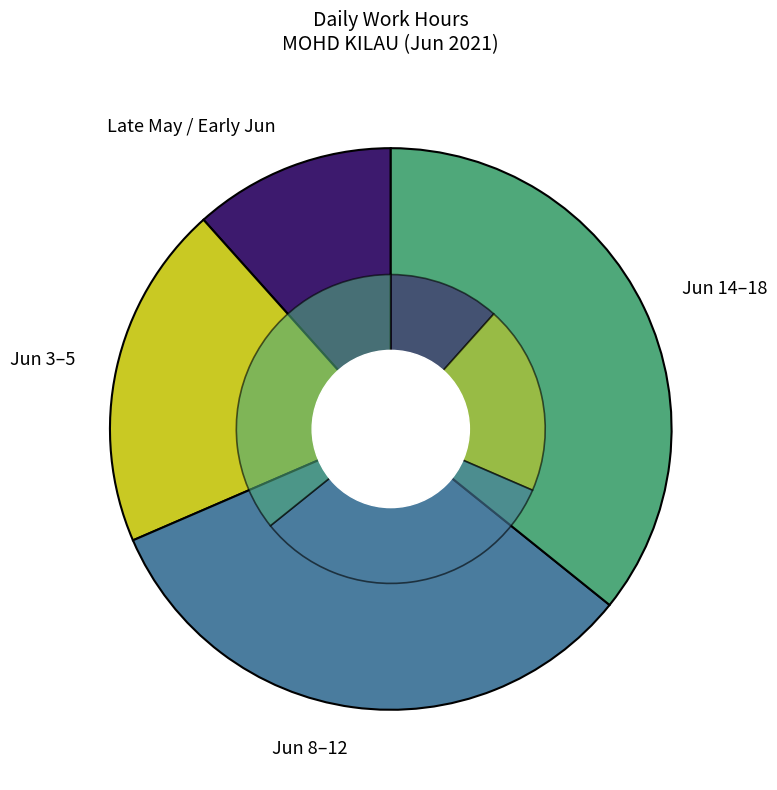

To the nearest percent, what is the combined percentage of 14-Mon and 18-Fri?

14%